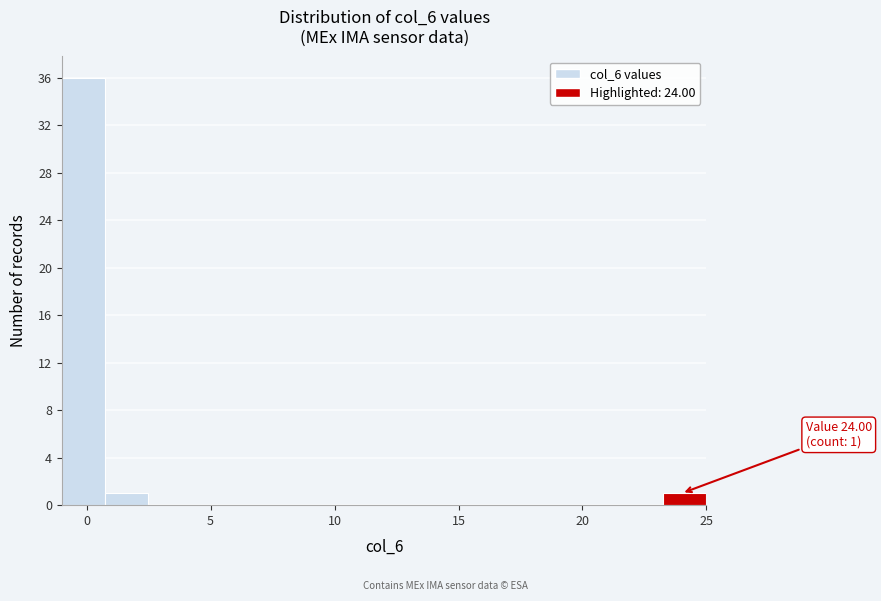

Read against the x-axis, roughly where is the centre of the tallest bar?

0.0